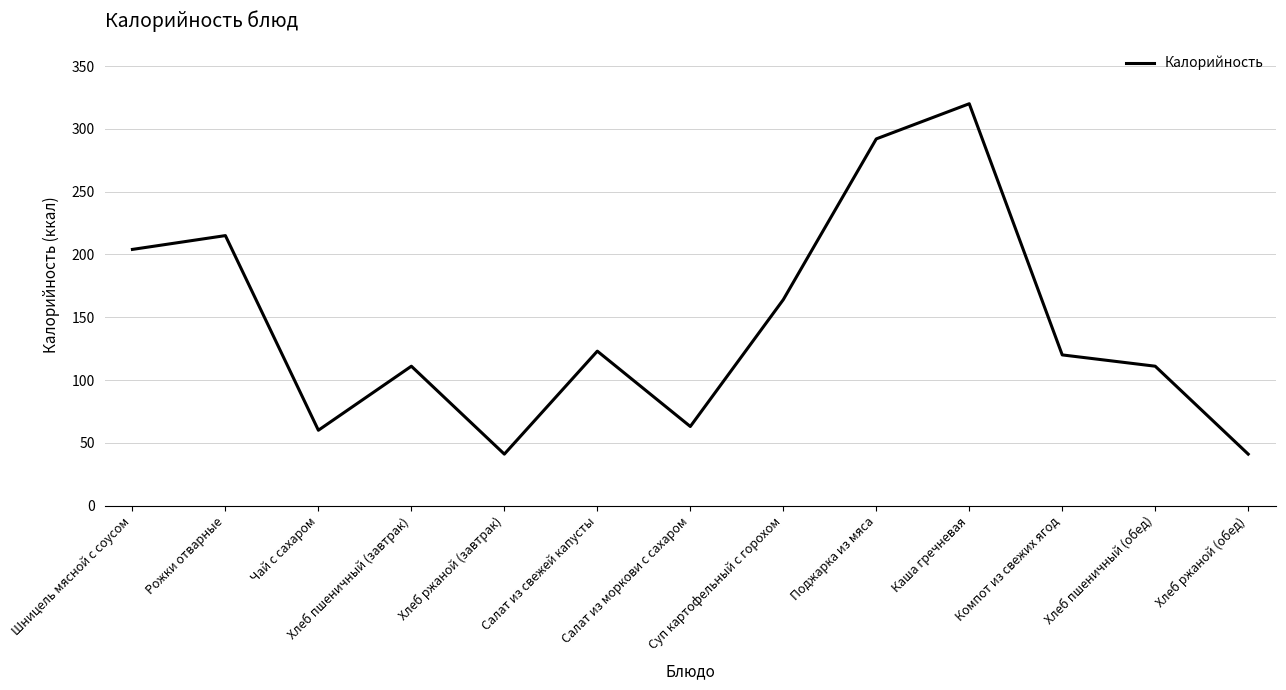

Reading left to right, what are all the values shown in this chart?

204	215	60	111	41	123	63	164	292	320	120	111	41